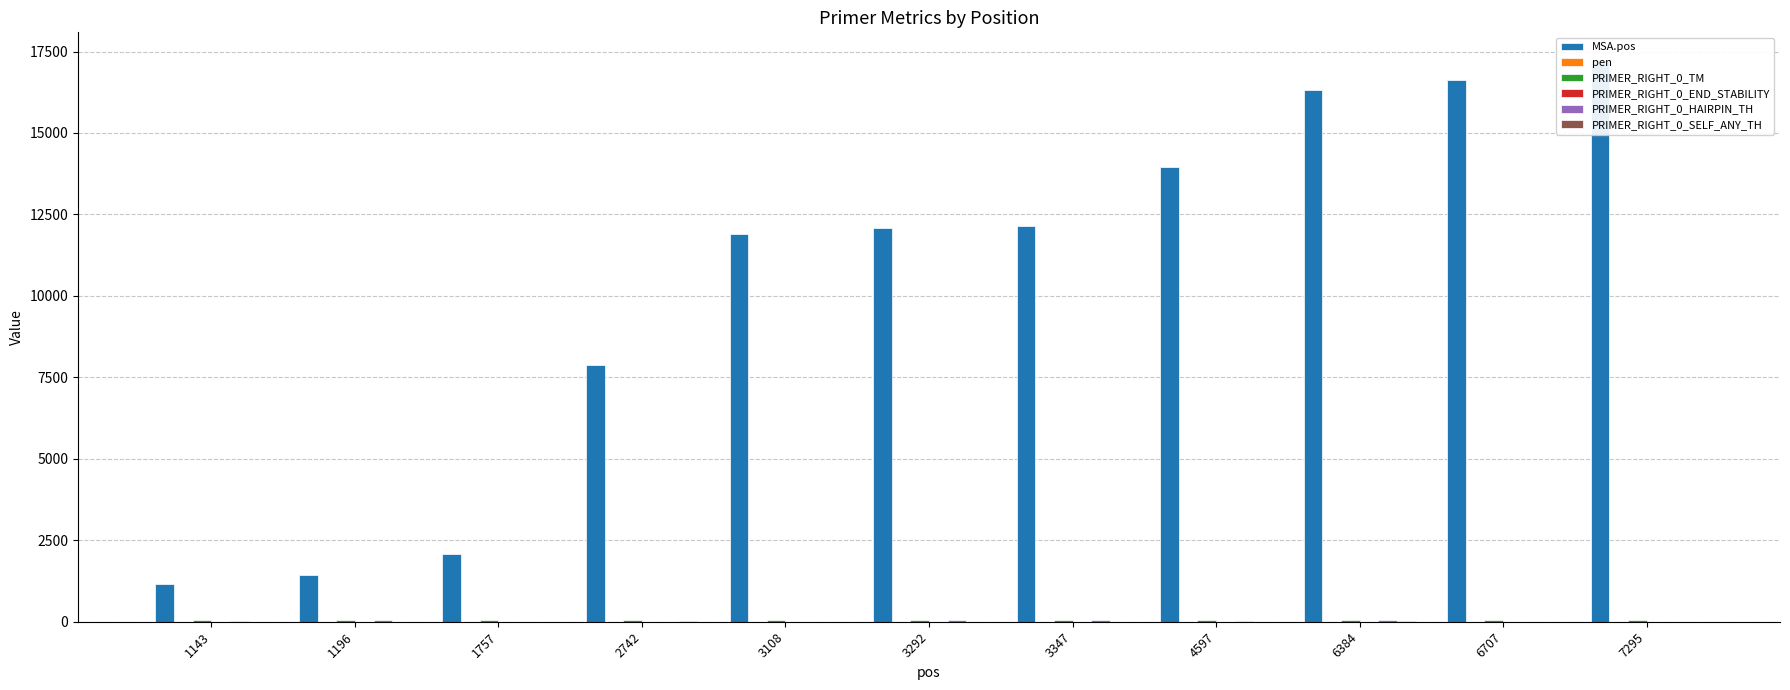

How many data points in PRIMER_RIGHT_0_SELF_ANY_TH are above 0?

4